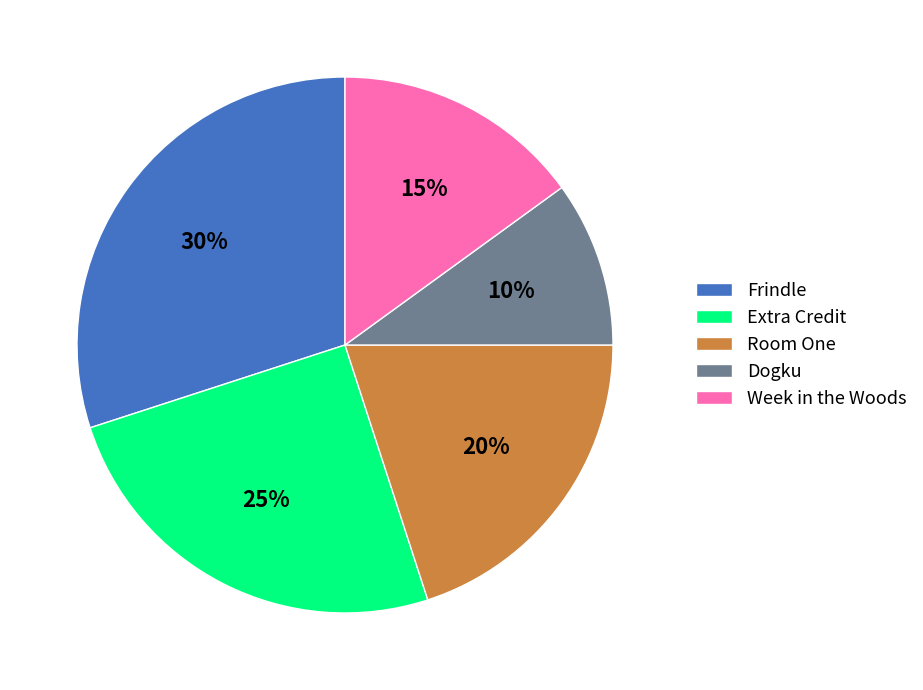

What is the ratio of the value at Room One to the value at Dogku?

2.0